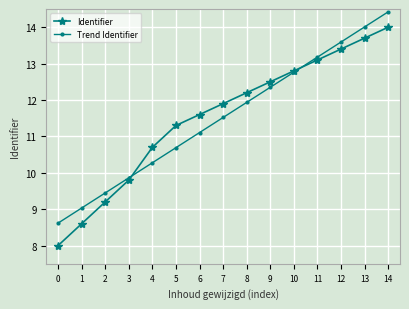

Is it true that Identifier equals 11.9 at 7?

True